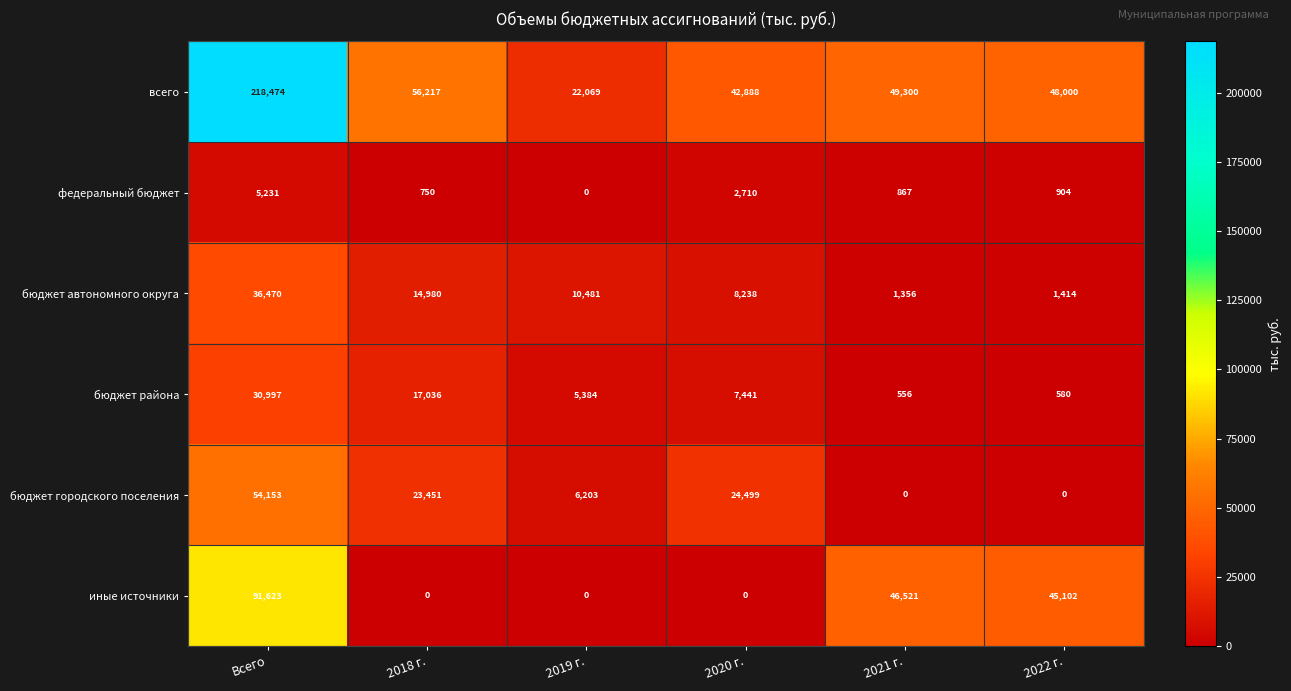

Where is бюджет автономного округа nearest to the value 18913?

2018 г.